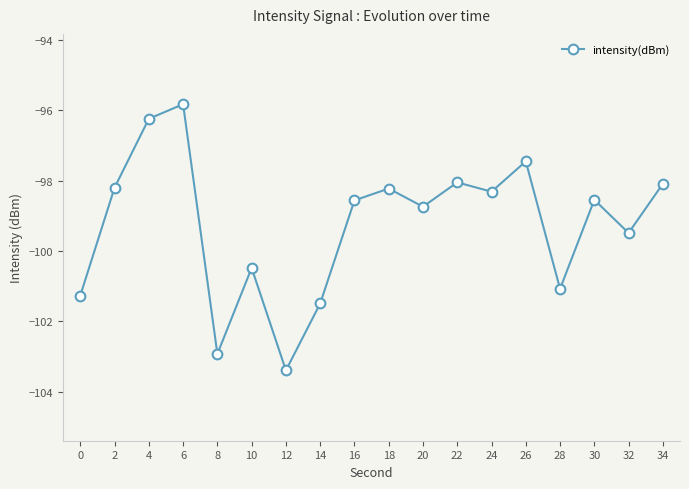

True or false: the data shows -95.8 at 6.

True